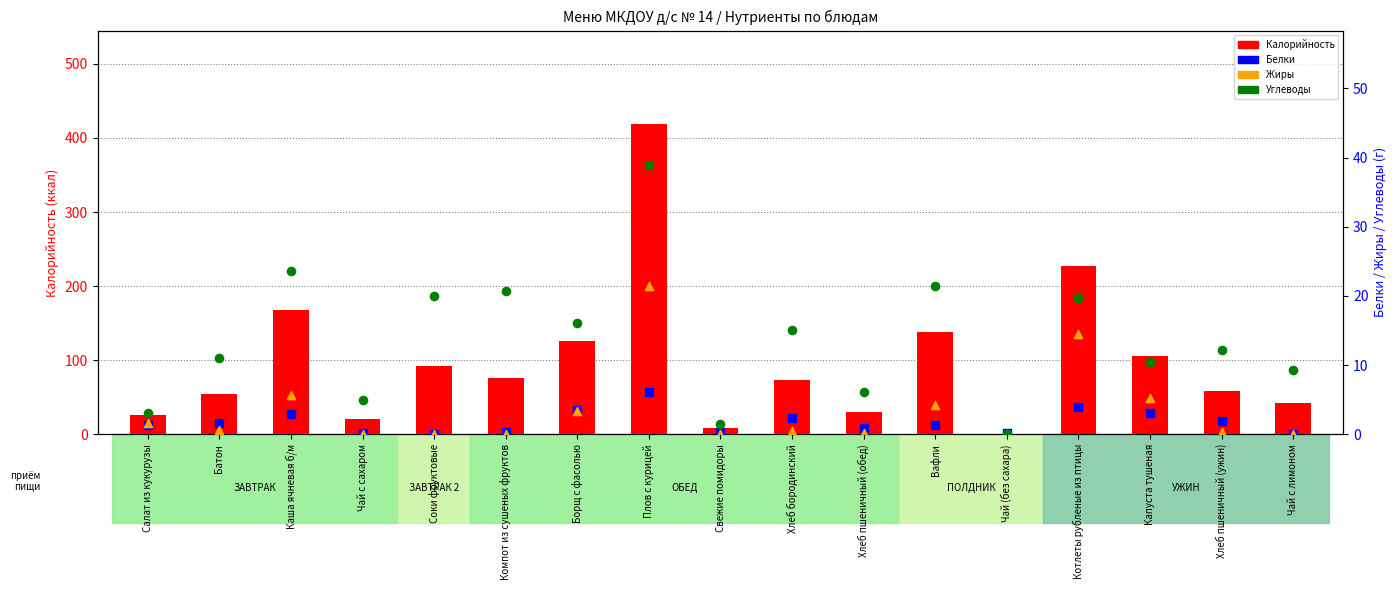

Which series reaches the maximum Y coordinate?

Калорийность